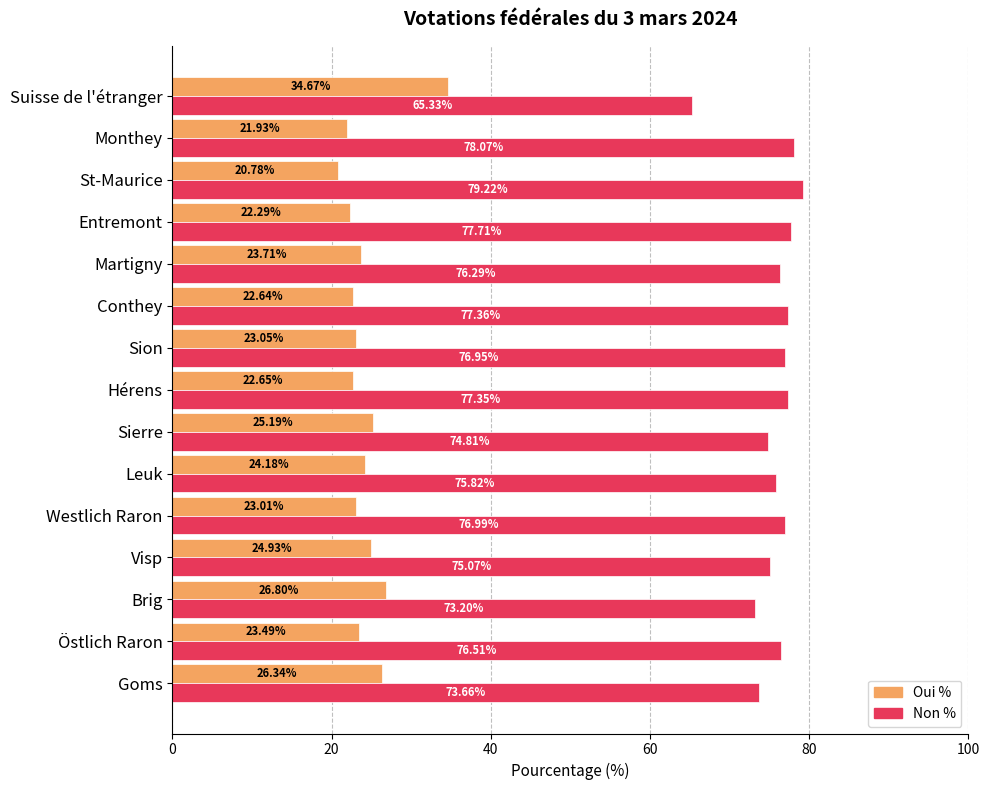

At which label does Non % reach its peak?

St-Maurice